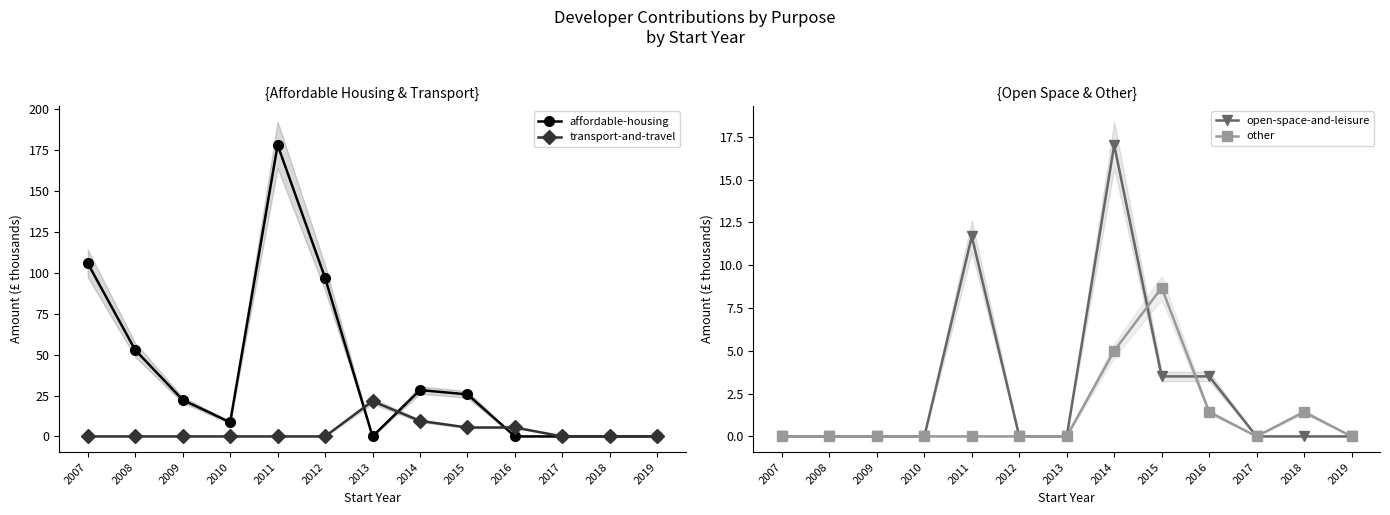

Read the other value at 2018.

1.4